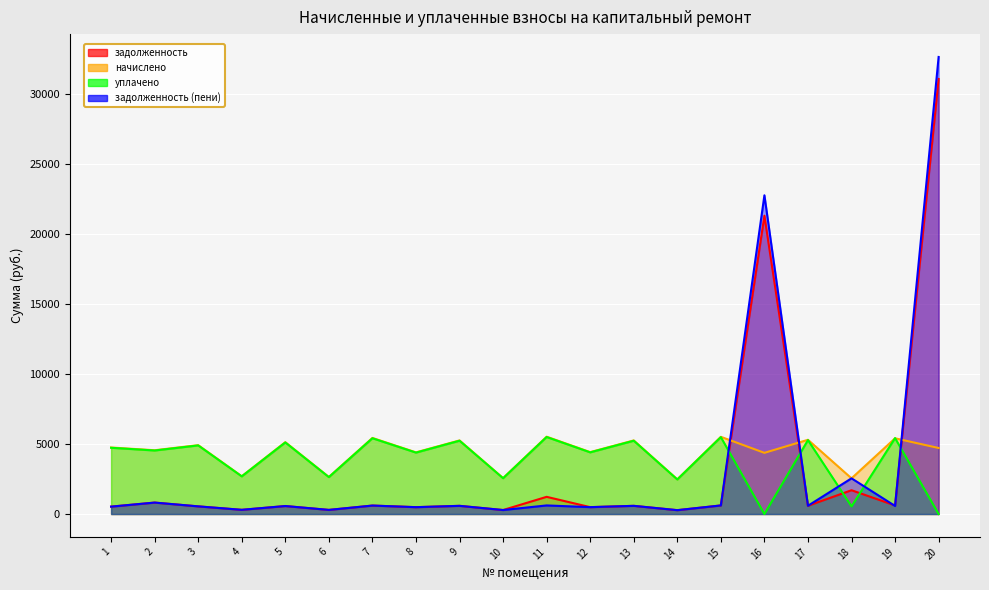

At how many categories does at least one series exceed 21740?

2